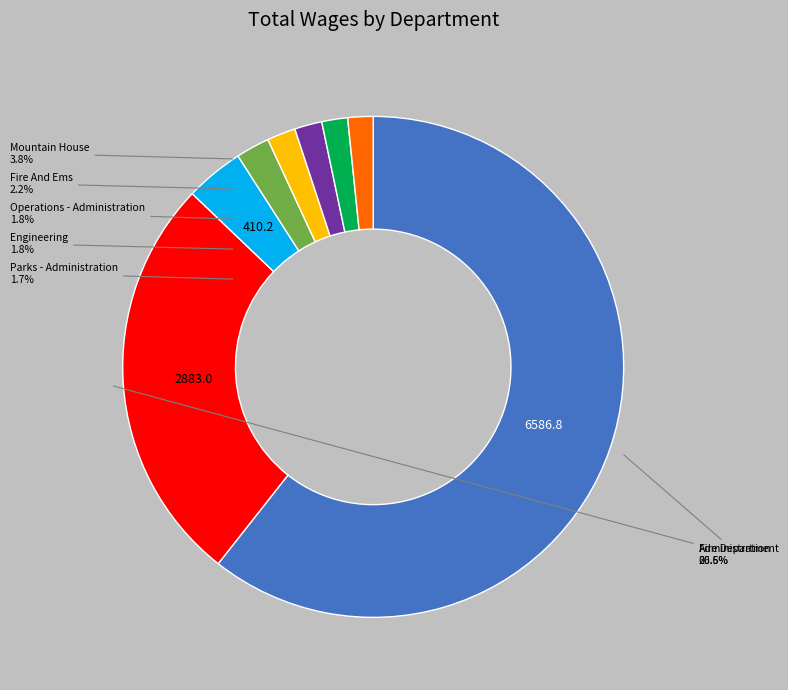

Combined, do Mountain House and Administration account for over 50%?

No